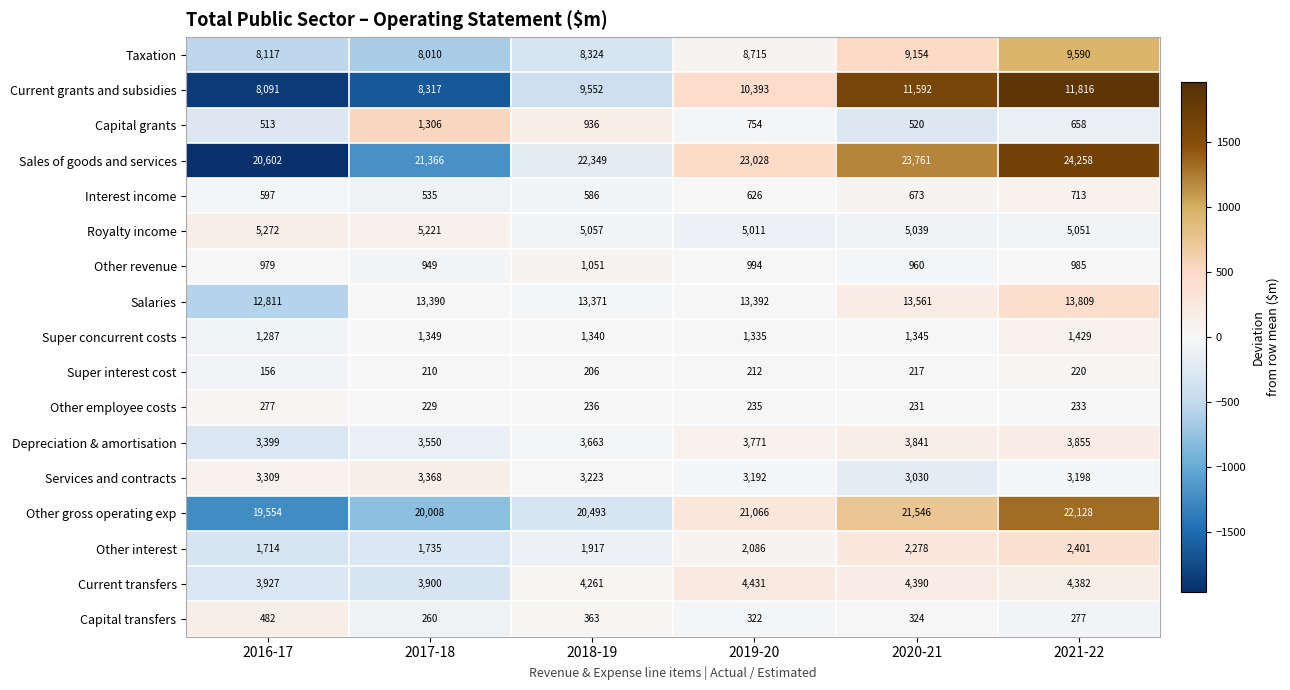

The Current grants and subsidies series shows 20029 at 2021-22. True or false?

False